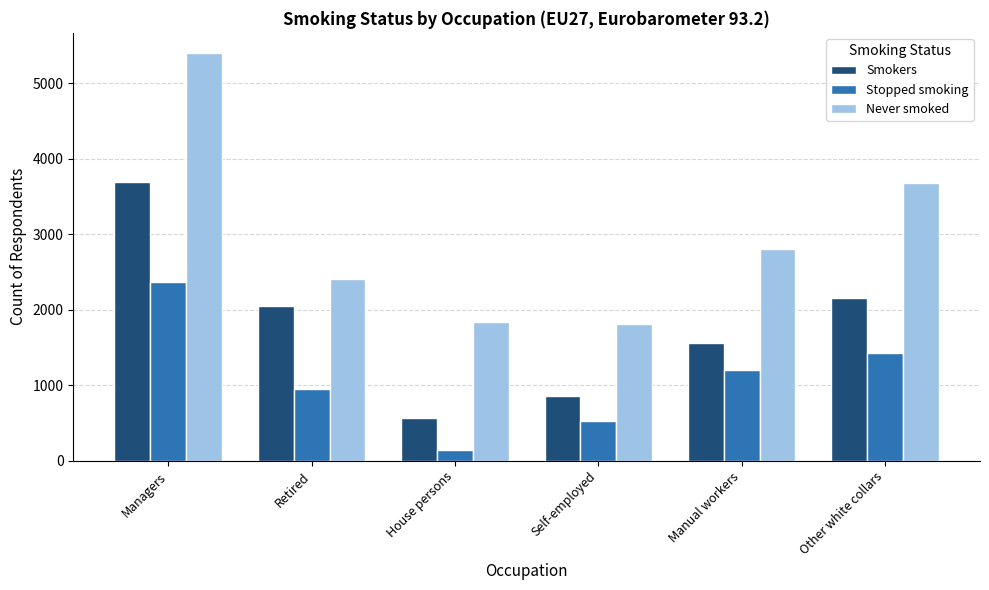

How many bars are there in each group?

3